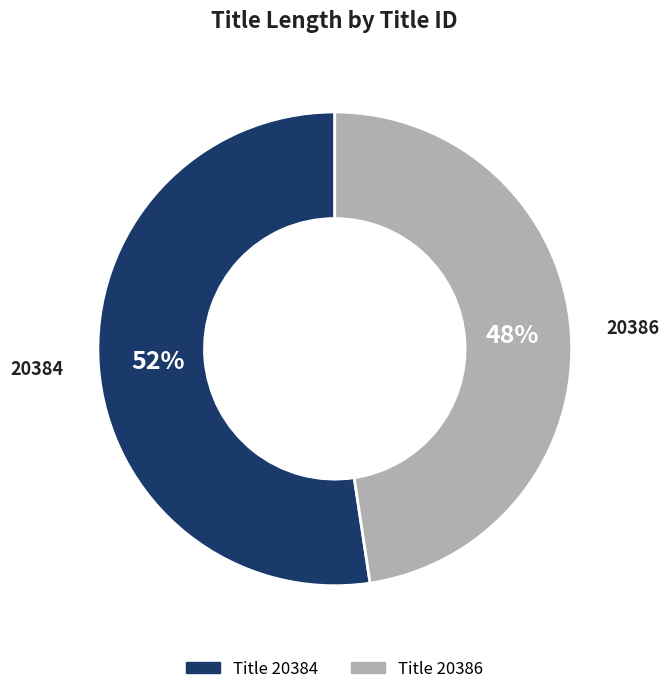

Does any single category account for the majority?

Yes